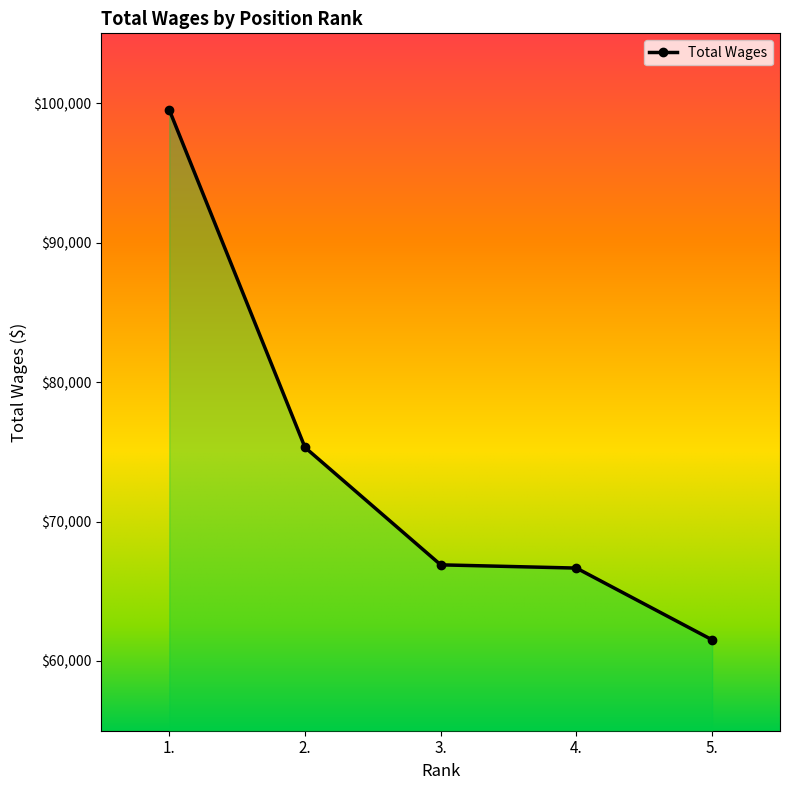

What is the change in value from 1. to 5.?

-38000